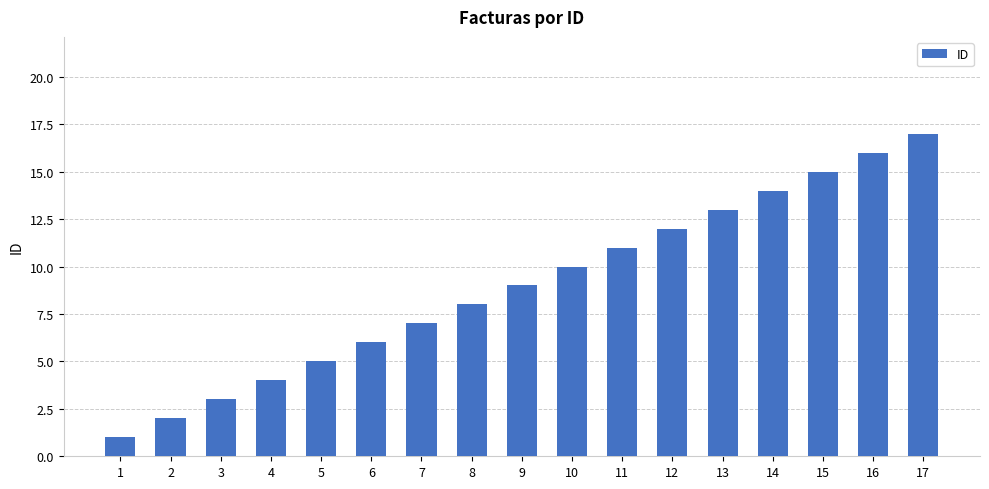

Approximately how many times larger is the value at 14 compared to 16?

0.9